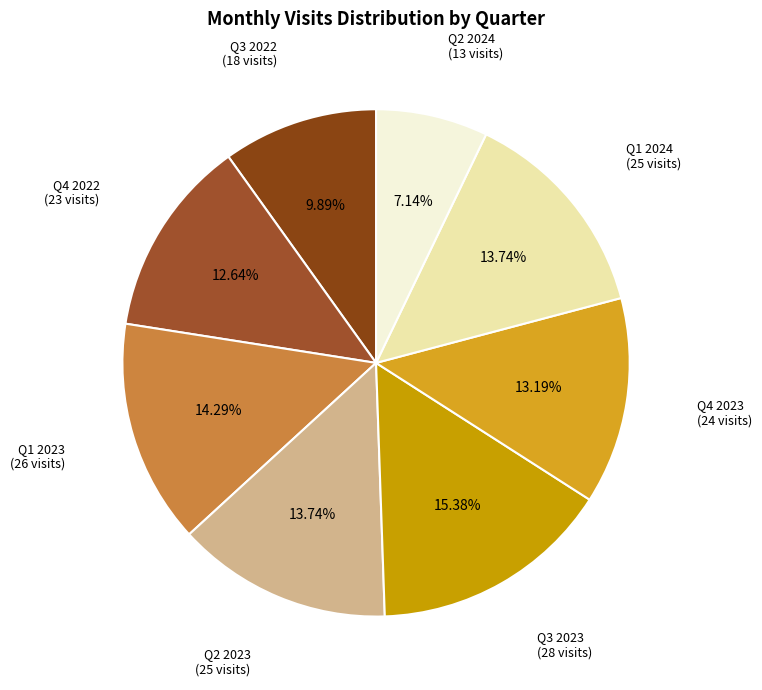

Which category has the smallest portion of the pie?

Q2 2024 (13 visits)